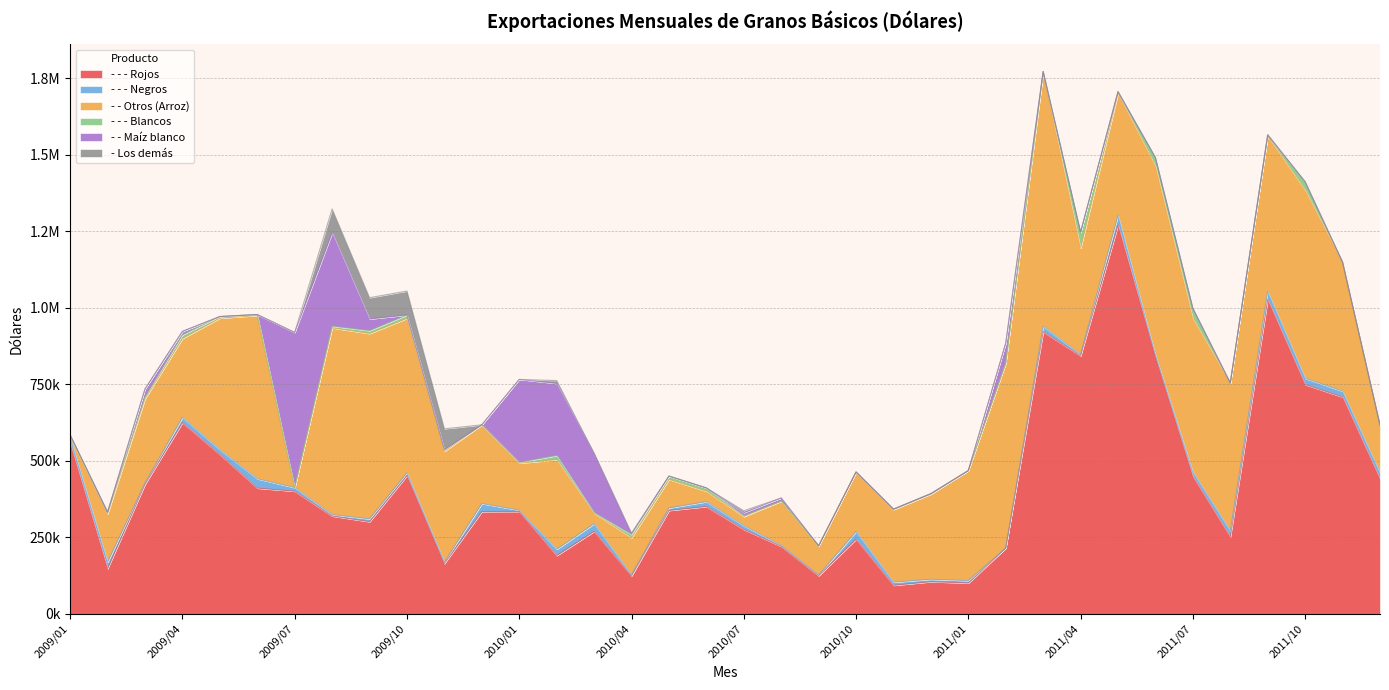

How many positive values does the - - - Blancos series have?

31